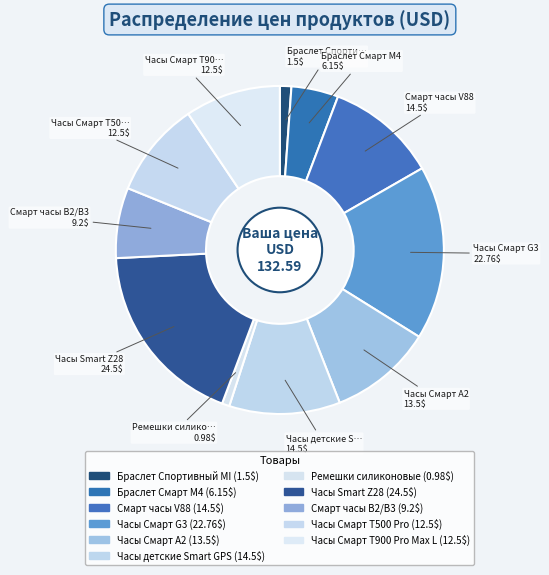

How many segments does this pie chart have?

11